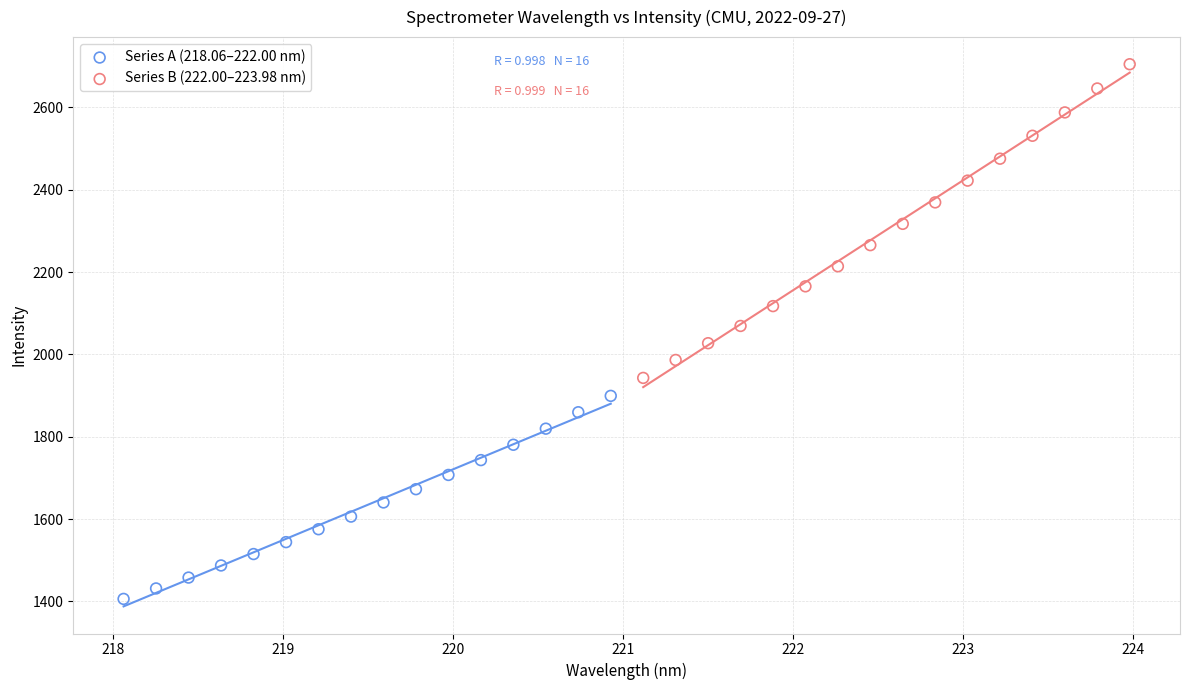

Which series reaches the maximum Y coordinate?

Series B (222.00–223.98 nm)